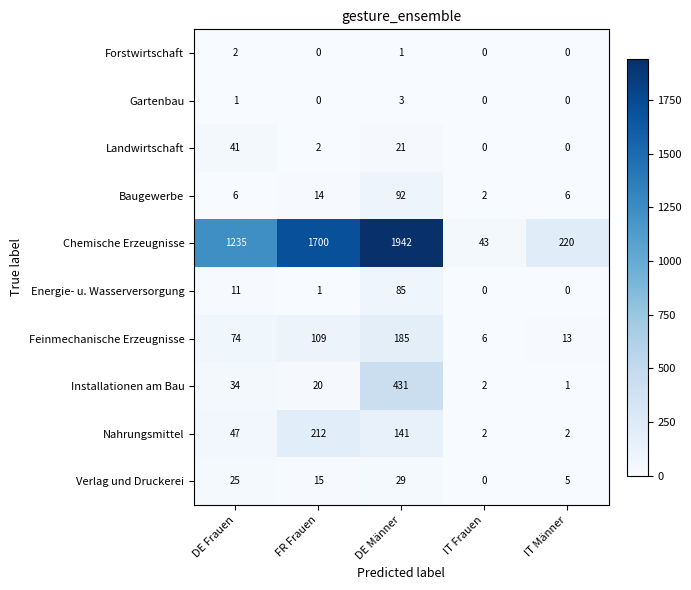

Which series has the widest spread of values?

Chemische Erzeugnisse